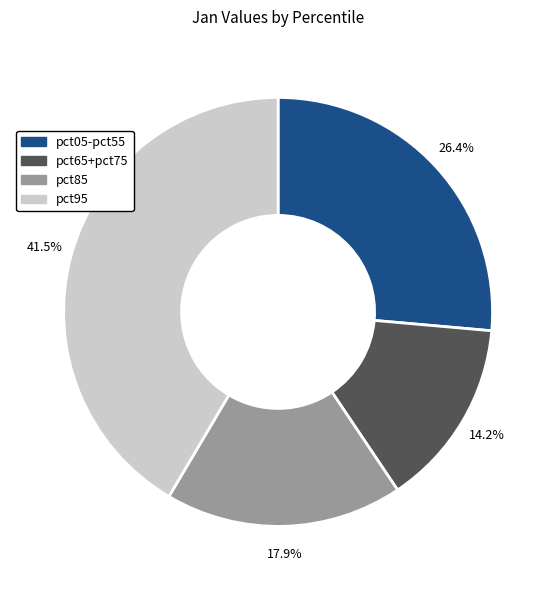

To the nearest percent, what is the average slice percentage?

25%